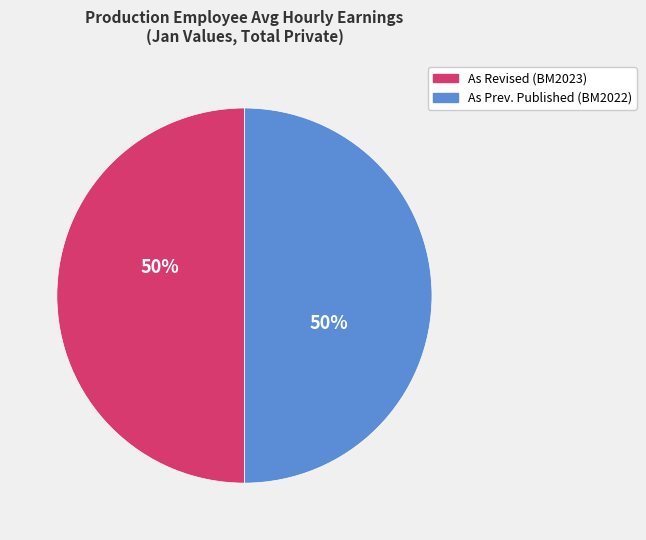

To the nearest percent, what is the average slice percentage?

50%